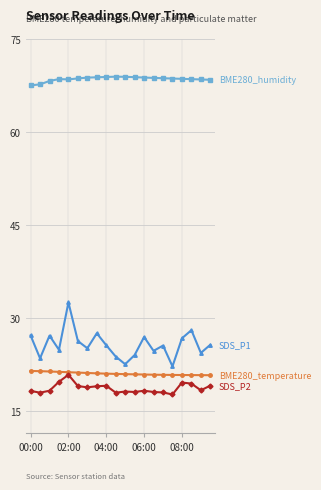

What is the smallest value displayed?

17.7